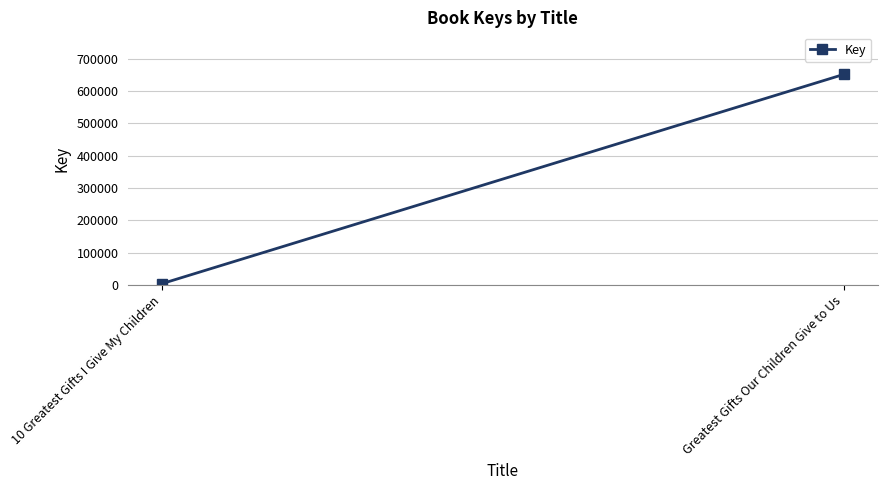

Reading left to right, transcribe all the data shown in this chart.

4762	651515